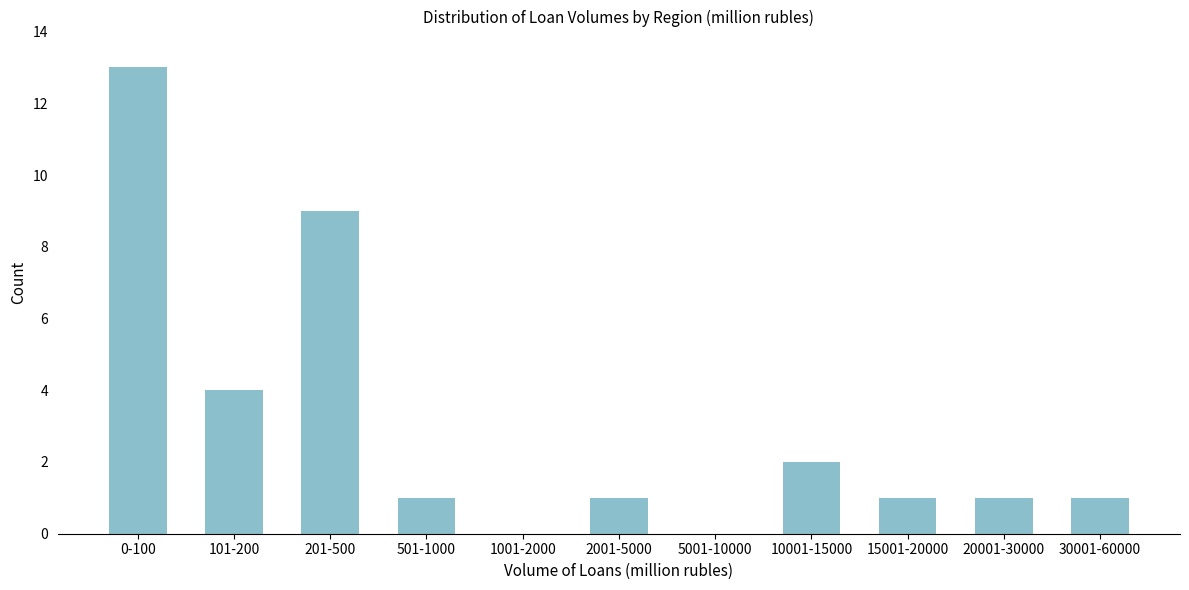

Reading left to right, transcribe all the data shown in this chart.

0-100=13	101-200=4	201-500=9	501-1000=1	1001-2000=0	2001-5000=1	5001-10000=0	10001-15000=2	15001-20000=1	20001-30000=1	30001-60000=1